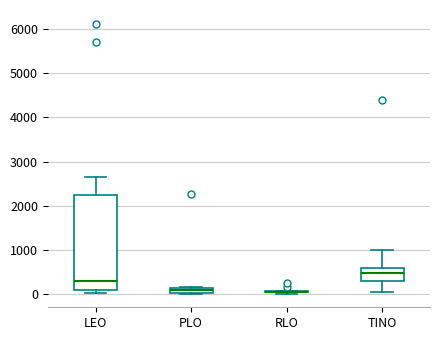

Comparing the boxes themselves (not the whiskers), which one is the tallest?

LEO